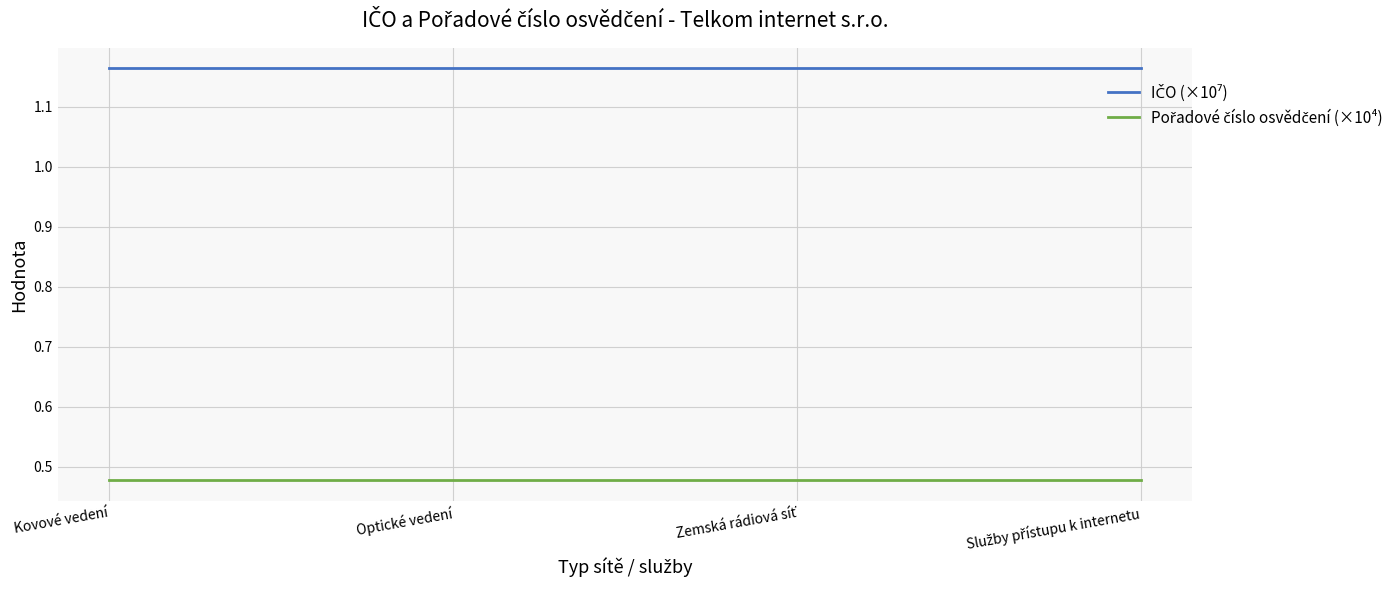

At how many categories does at least one series exceed 0?

4